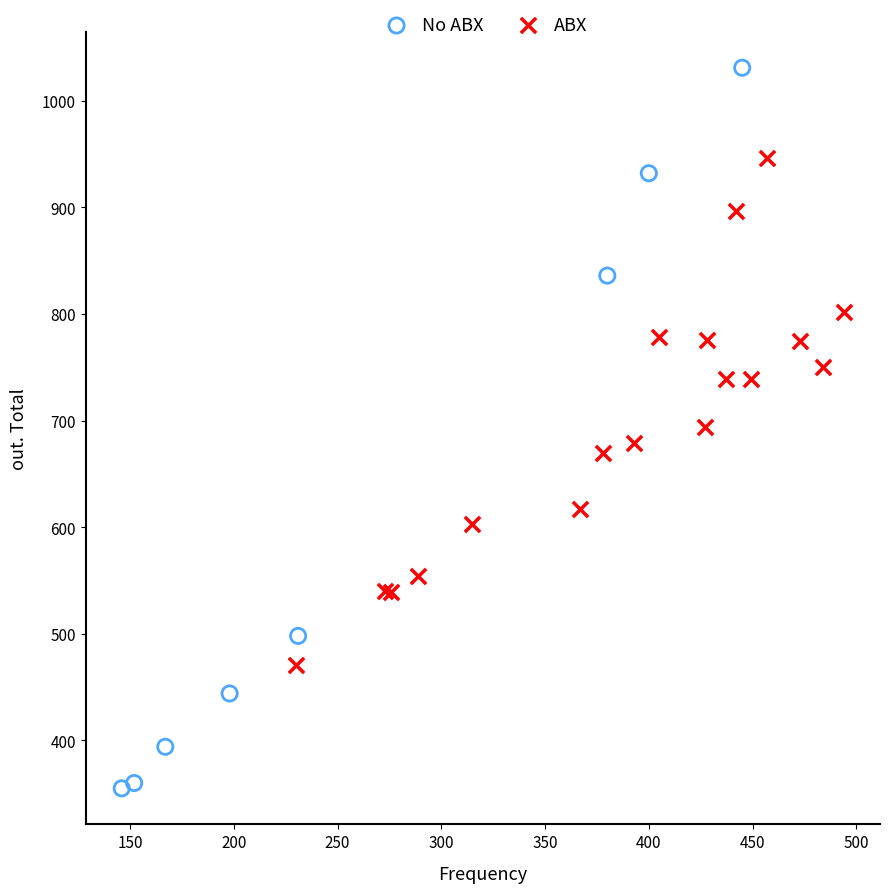

Which series reaches the maximum Y coordinate?

No ABX